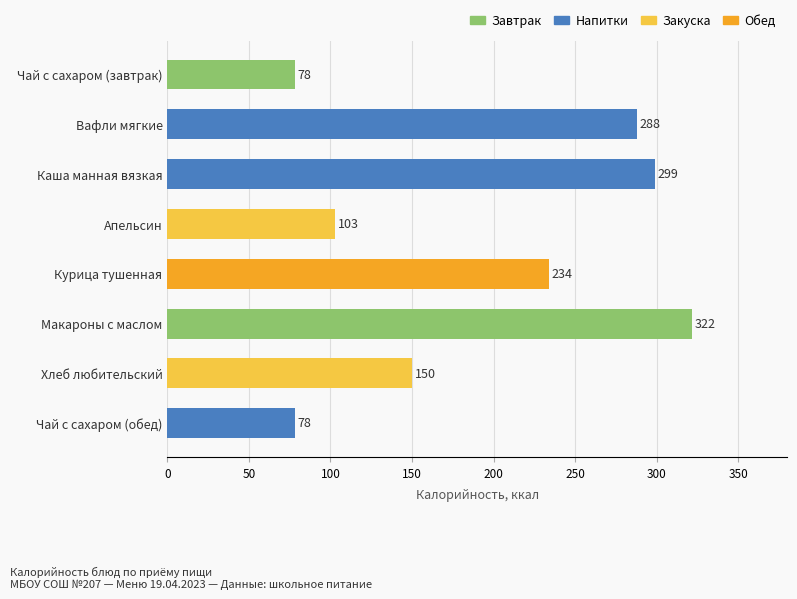

What is the difference between the maximum and minimum values?

244